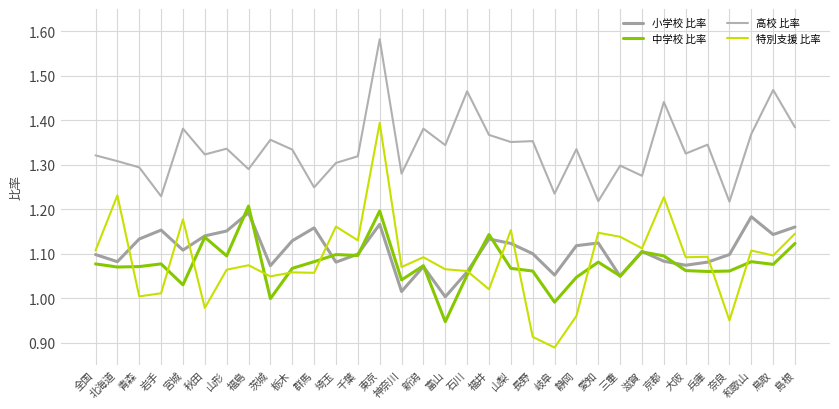

The 中学校 比率 series shows 0.4 at 石川. True or false?

False